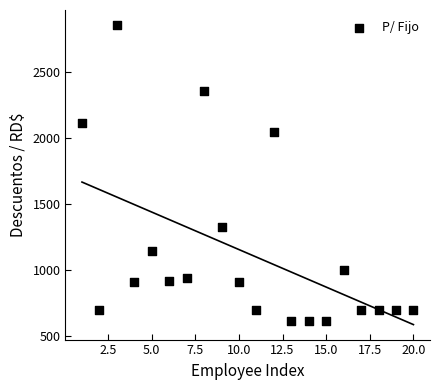

What Y value in the scatter plot is closest to 1734?

2048.0